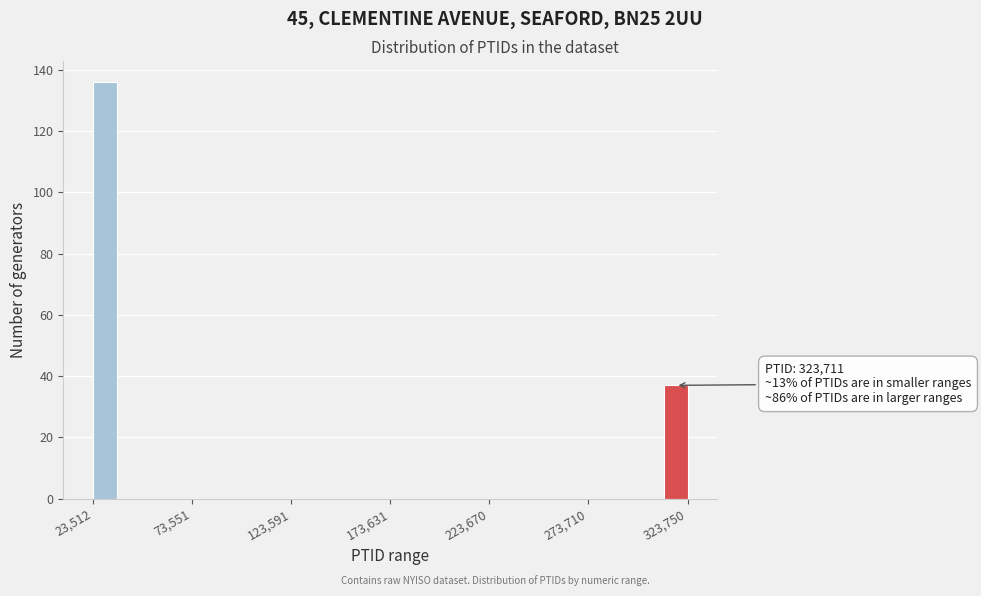

Around what value on the x-axis is the tallest bar? Give the approximate position of its centre, as read against the axis.

30000